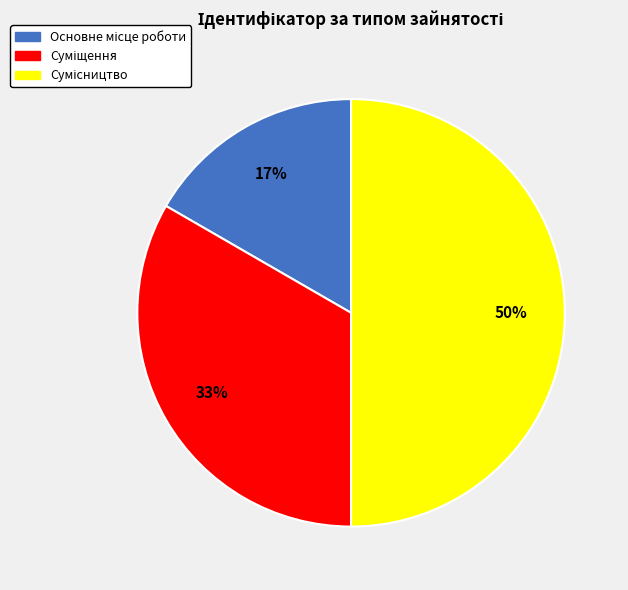

To the nearest percent, what is the average slice percentage?

33%